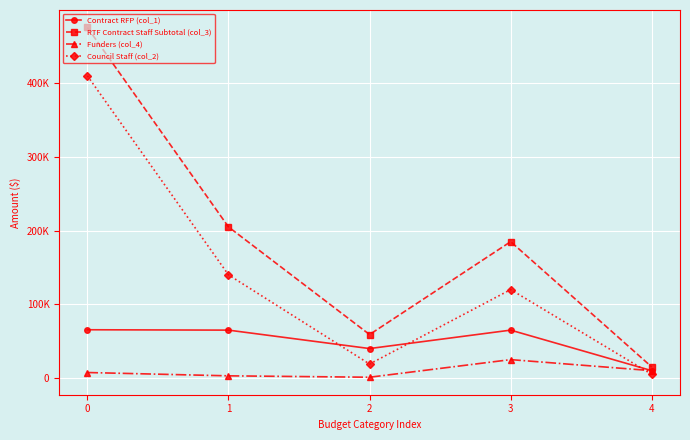

What are all the series names shown in the legend?

Contract RFP (col_1), RTF Contract Staff Subtotal (col_3), Funders (col_4), Council Staff (col_2)